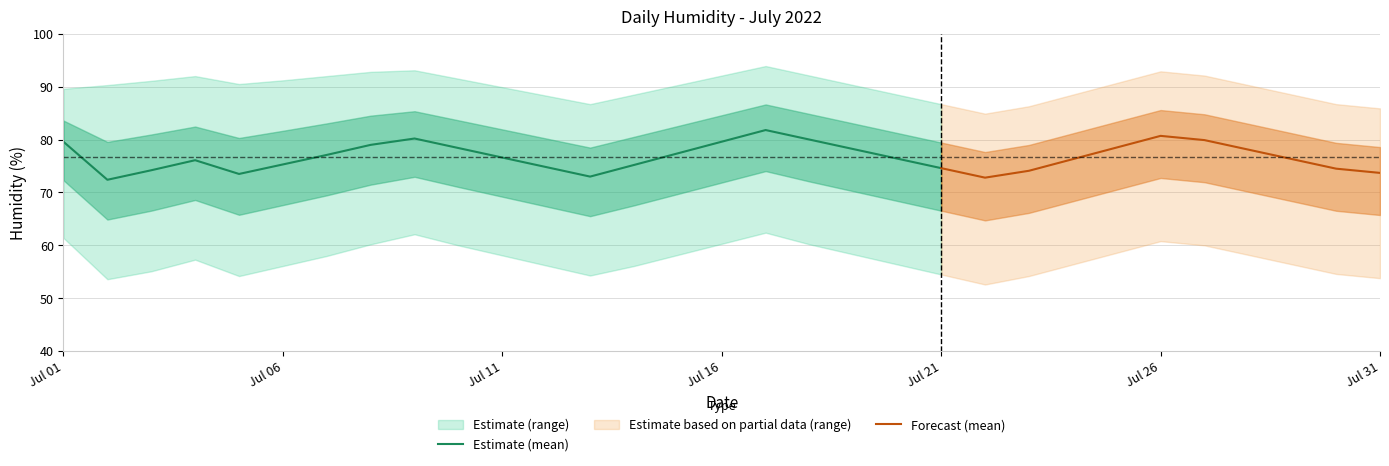

What is the highest value of the Estimate (mean) series?

81.8